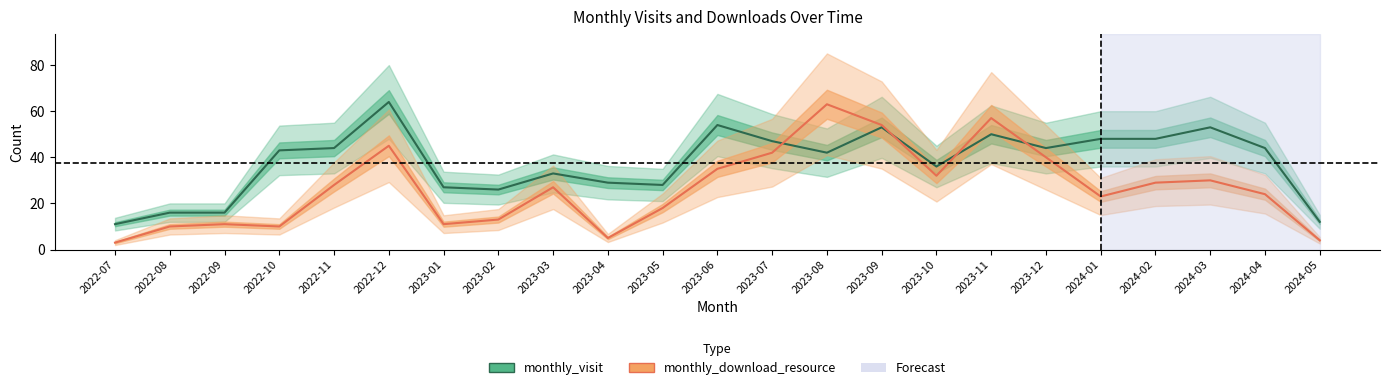

The monthly_download_resource series shows 24 at 2024-04. True or false?

True